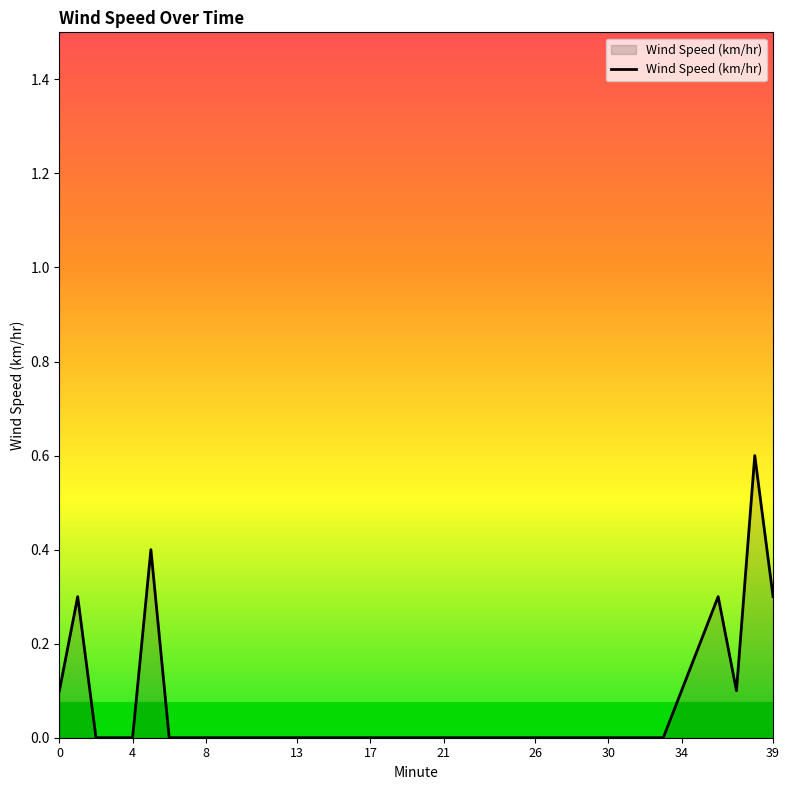

What is the difference between the maximum and minimum values?

0.6